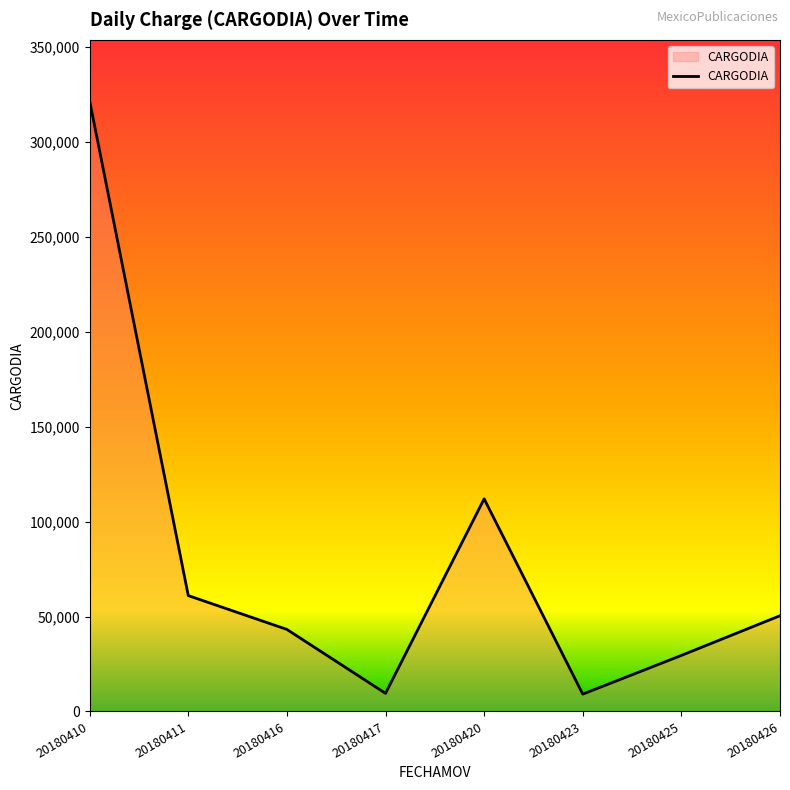

The chart shows a value of 29510.4 at 20180425. True or false?

True